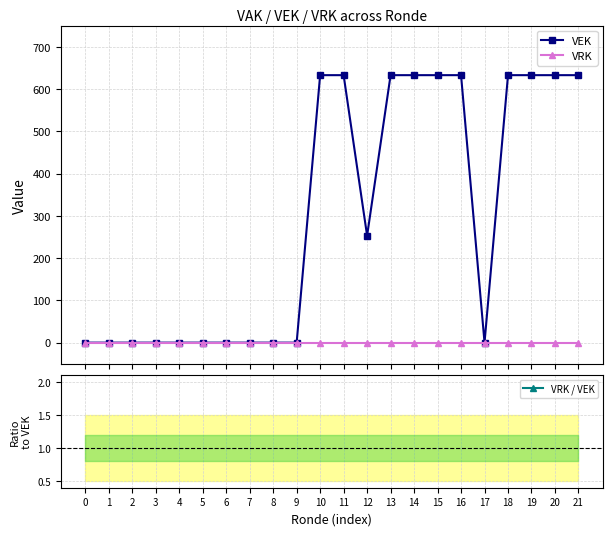

How many positive values does the VEK series have?

11